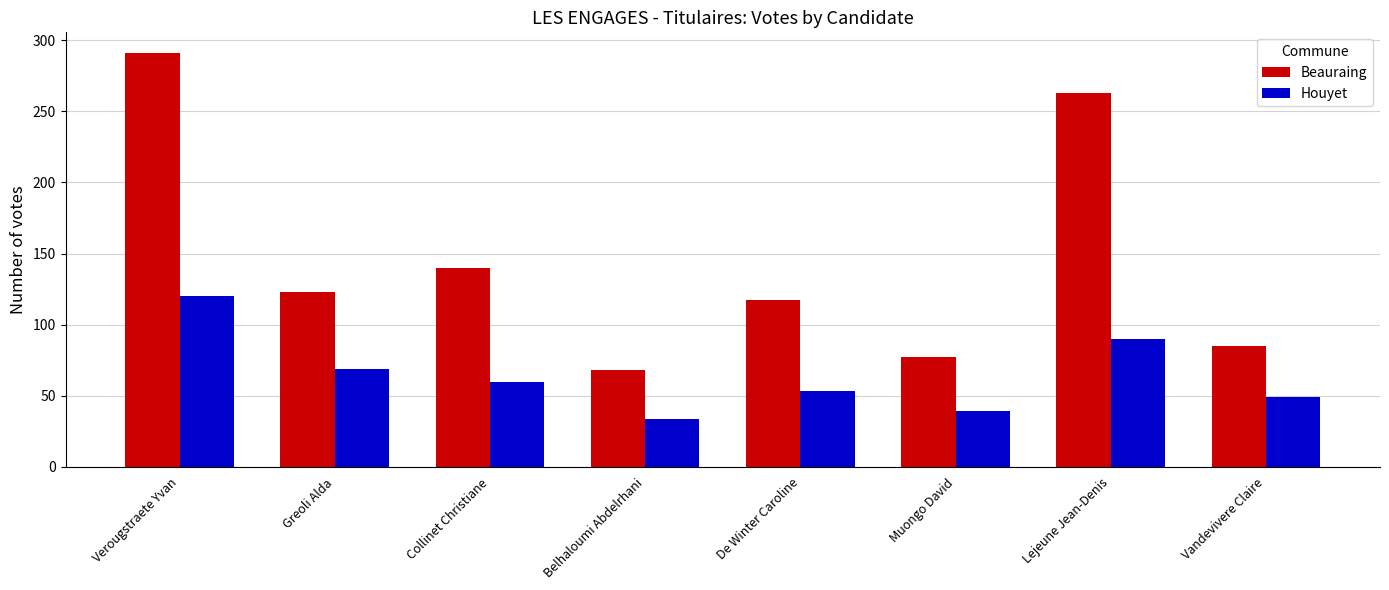

What are all the series names shown in the legend?

Beauraing, Houyet